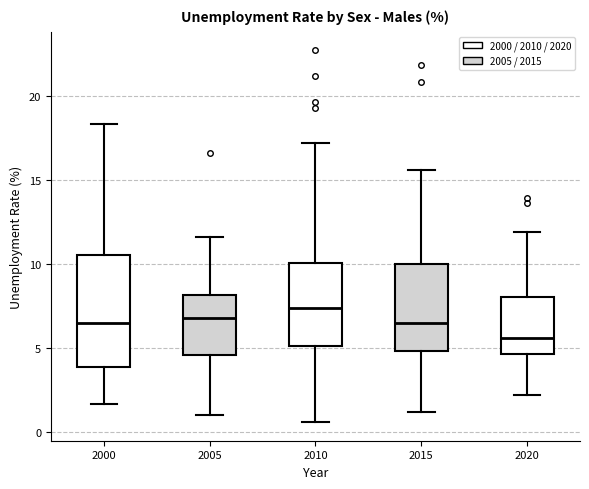

Reading left to right, read every box against the y-axis: the position of its median line, the range the box covers, and the ends of its whiskers. The values are not printed on the chart, so give them approximately, as read against the axis.

2000: median 6.5, box 4.0 to 10.5, whiskers 1.5 to 18.5
2005: median 7.0, box 4.5 to 8.0, whiskers 1.0 to 11.5
2010: median 7.5, box 5.0 to 10.0, whiskers 0.5 to 17.0
2015: median 6.5, box 5.0 to 10.0, whiskers 1.0 to 15.5
2020: median 5.5, box 4.5 to 8.0, whiskers 2.0 to 12.0